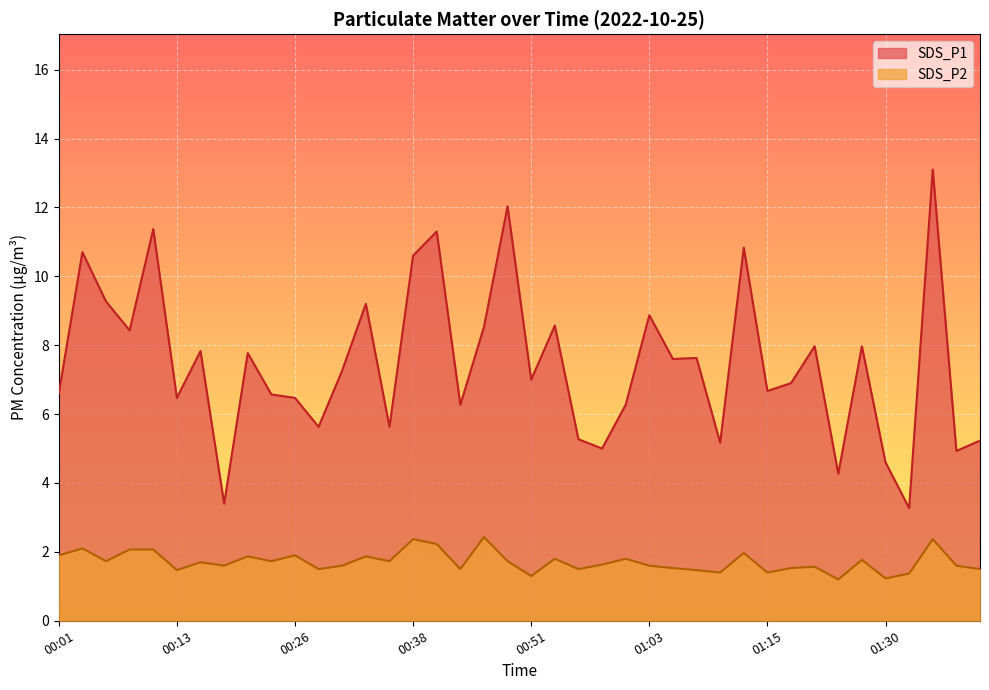

At which category is the sum across all series the highest?

01:35